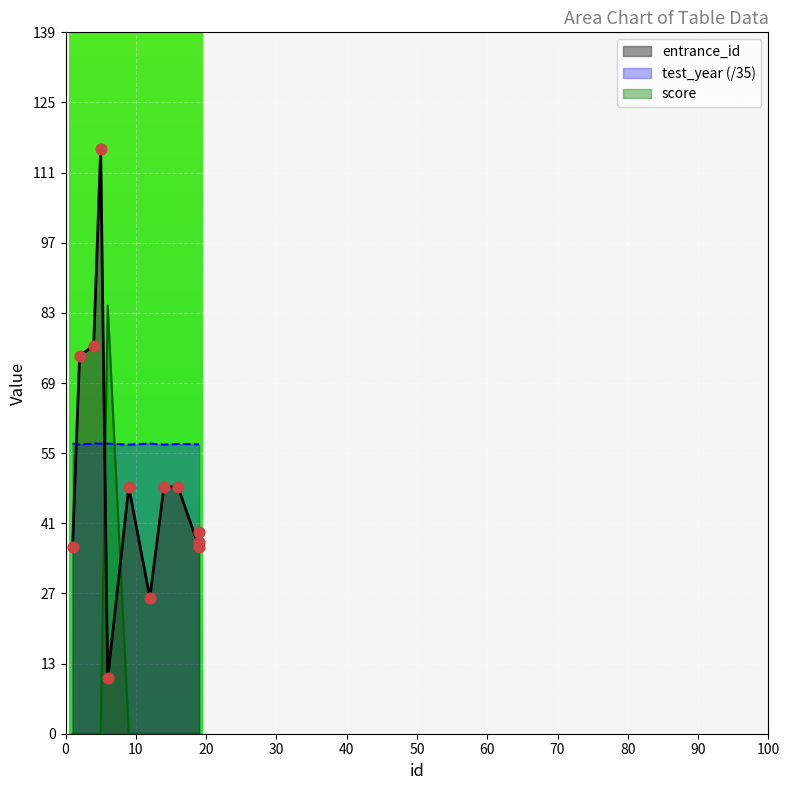

At how many categories does at least one series exceed 35?

12